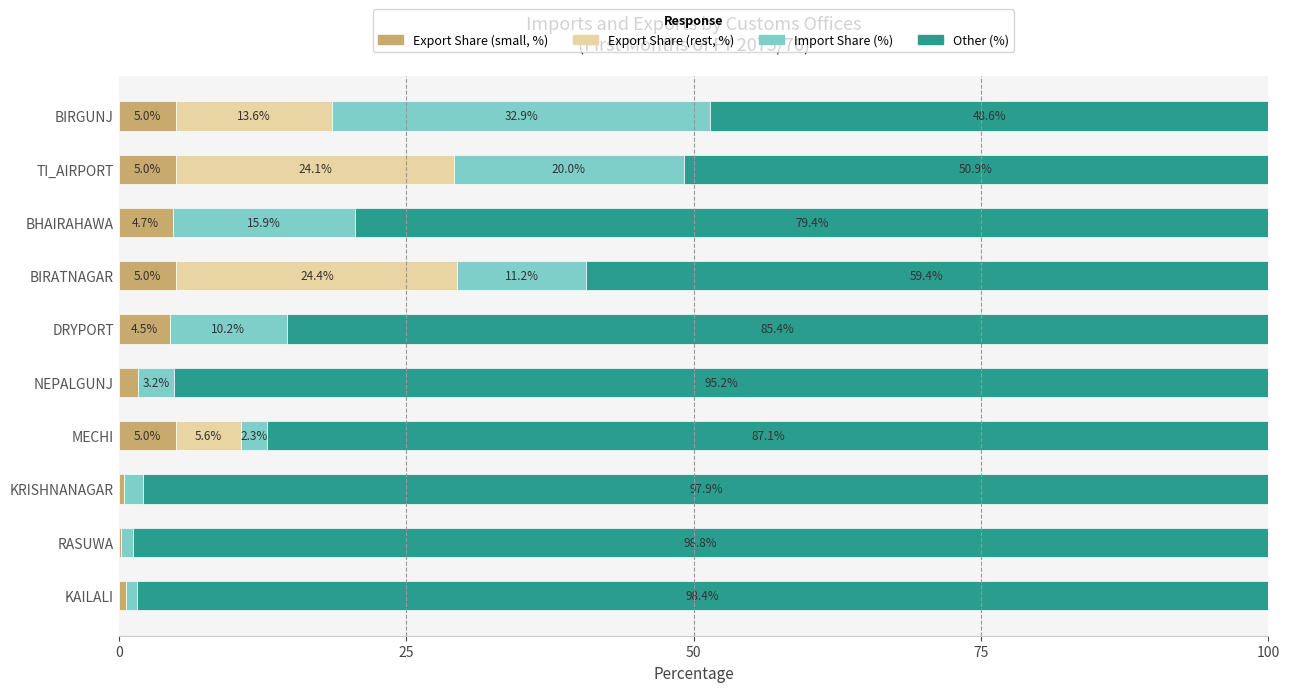

What is the total value across all series at KRISHNANAGAR?

100.0